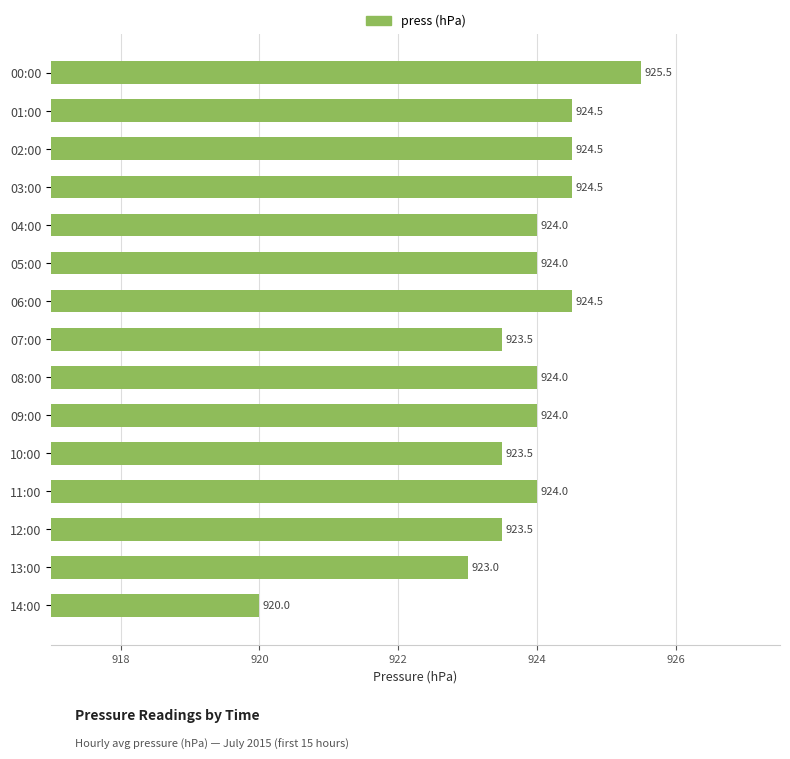

How many data points does each series have?

15